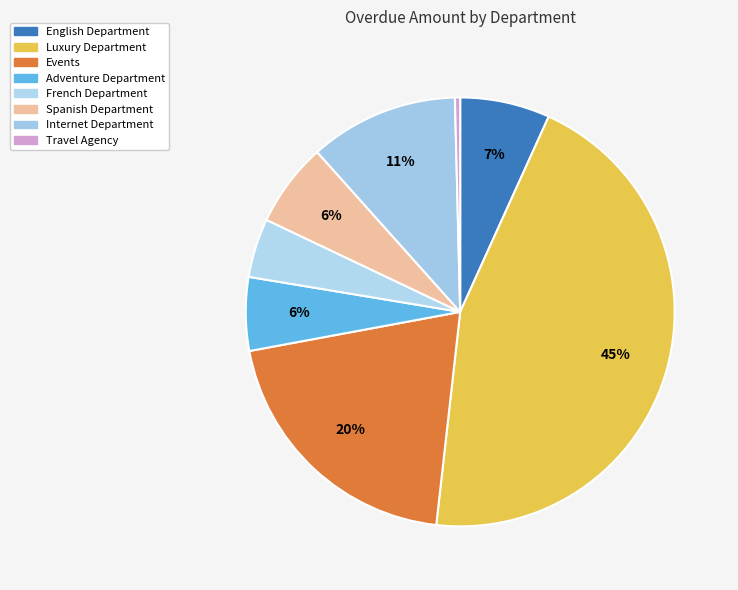

Is there a majority slice in this chart?

No